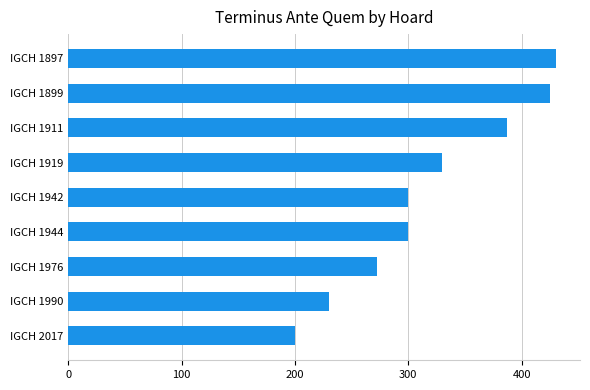

What is the change in value from IGCH 1919 to IGCH 2017?

-130